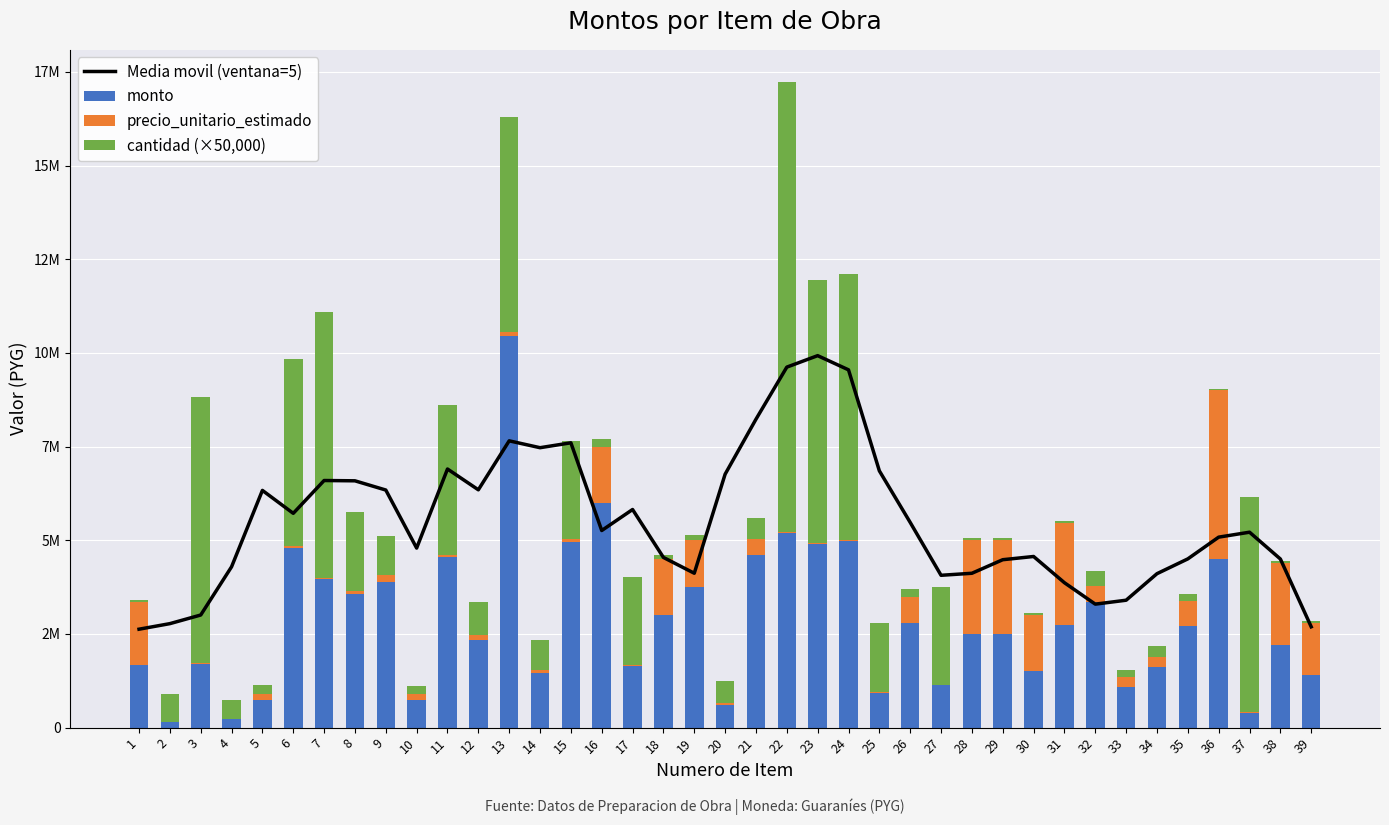

What is the maximum value for Media movil (ventana=5)?

9928445.6